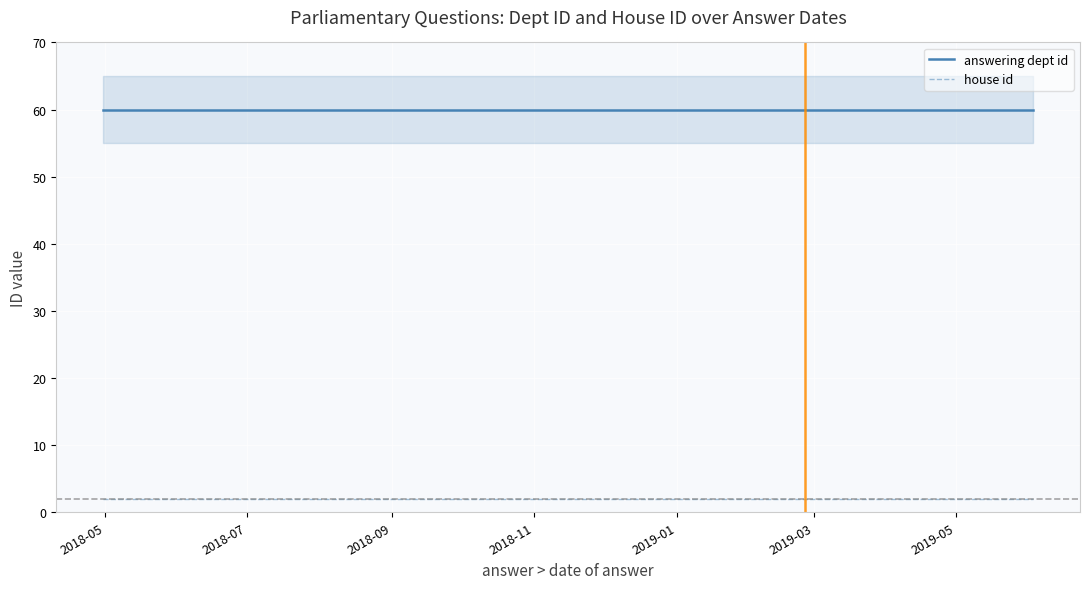

True or false: answering dept id and house id cross at least once.

False